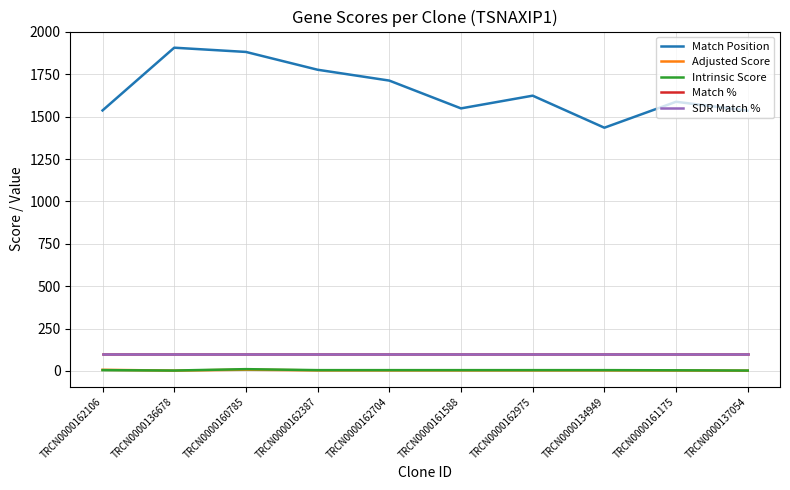

Does the chart display data point markers on the line(s)?

No